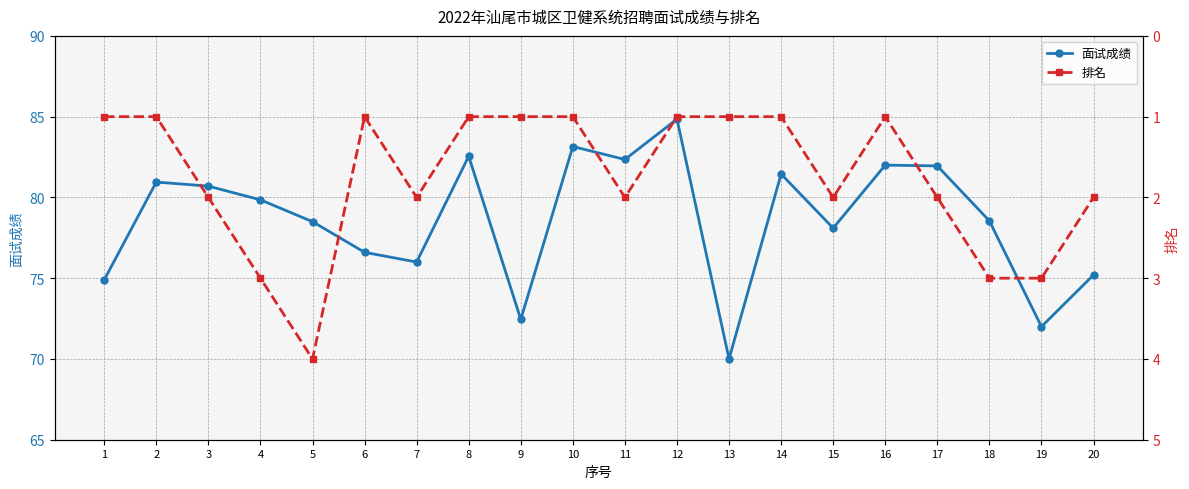

Which series has the largest range (max minus min)?

面试成绩